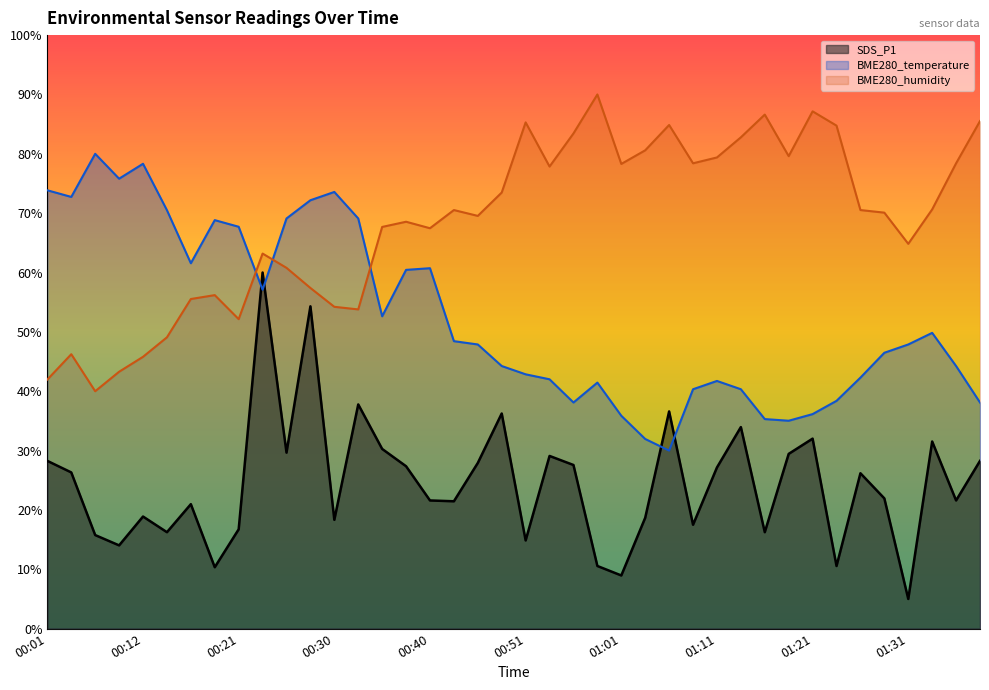

What value does the SDS_P1 series have at 00:23?

60.0